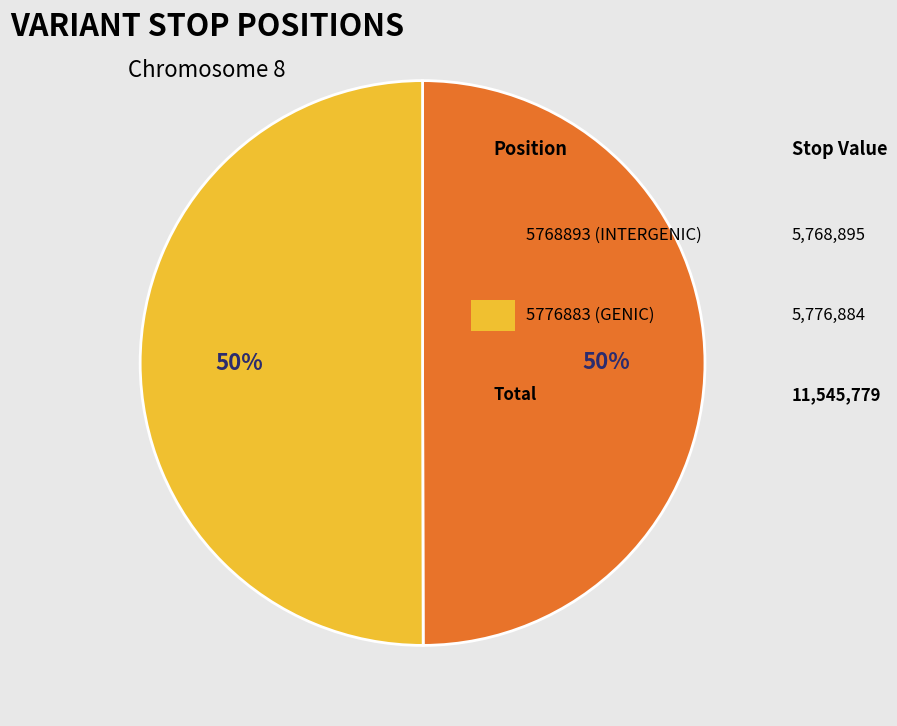

To the nearest percent, what is the average slice percentage?

50%